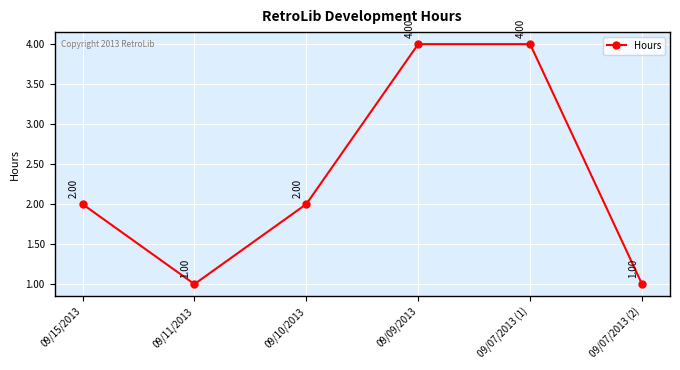

Where is the first local minimum?

09/11/2013